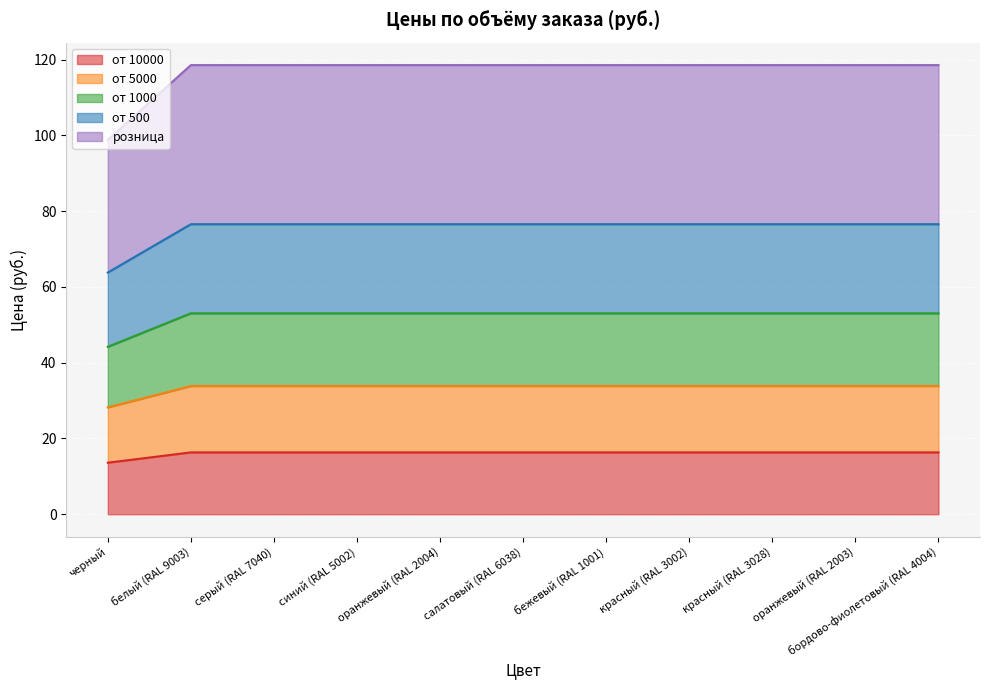

What is the total value across all series at красный (RAL 3028)?

118.6